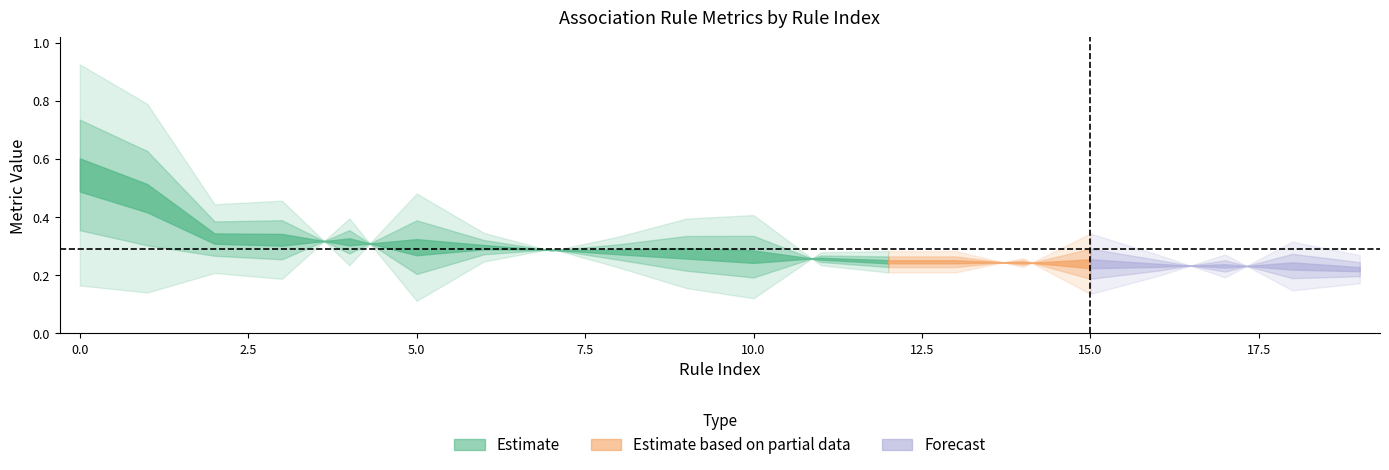

Reading left to right, extract all data points from this chart.

value: 0=0.5	1=0.5	2=0.3	3=0.3	4=0.3	5=0.3	6=0.3	7=0.3	8=0.3	9=0.3	10=0.3	11=0.3	12=0.2	13=0.2	14=0.2	15=0.2	16=0.2	17=0.2	18=0.2	19=0.2
condBA: 0=0.2	1=0.1	2=0.2	3=0.2	4=0.4	5=0.1	6=0.2	7=0.3	8=0.2	9=0.2	10=0.1	11=0.3	12=0.3	13=0.3	14=0.2	15=0.3	16=0.3	17=0.2	18=0.3	19=0.3
condAB: 0=0.9	1=0.8	2=0.4	3=0.5	4=0.2	5=0.5	6=0.3	7=0.3	8=0.3	9=0.4	10=0.4	11=0.2	12=0.2	13=0.2	14=0.3	15=0.1	16=0.2	17=0.3	18=0.1	19=0.2